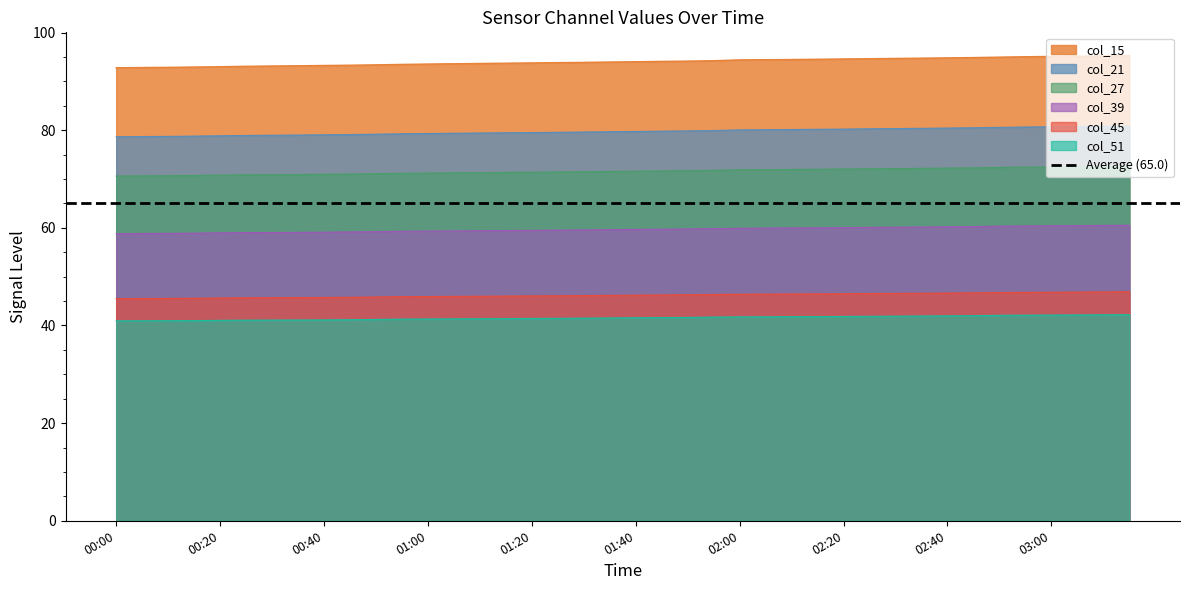

Which series has the widest spread of values?

col_15